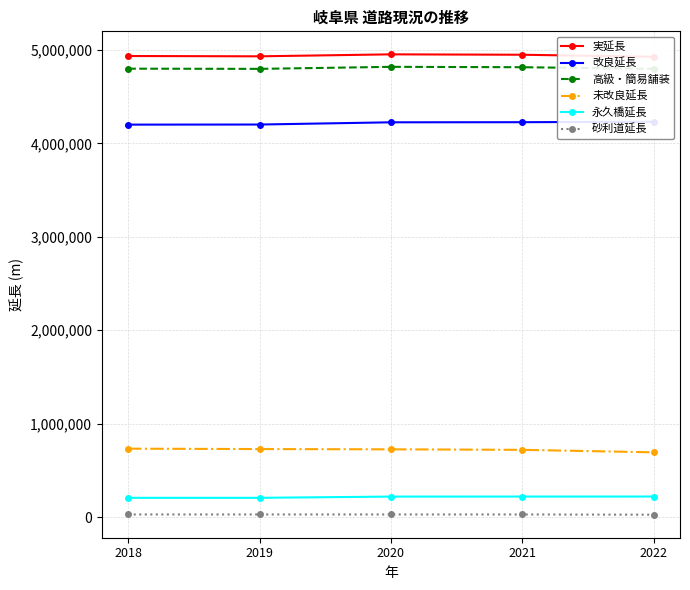

True or false: 改良延長 and 未改良延長 cross at least once.

False